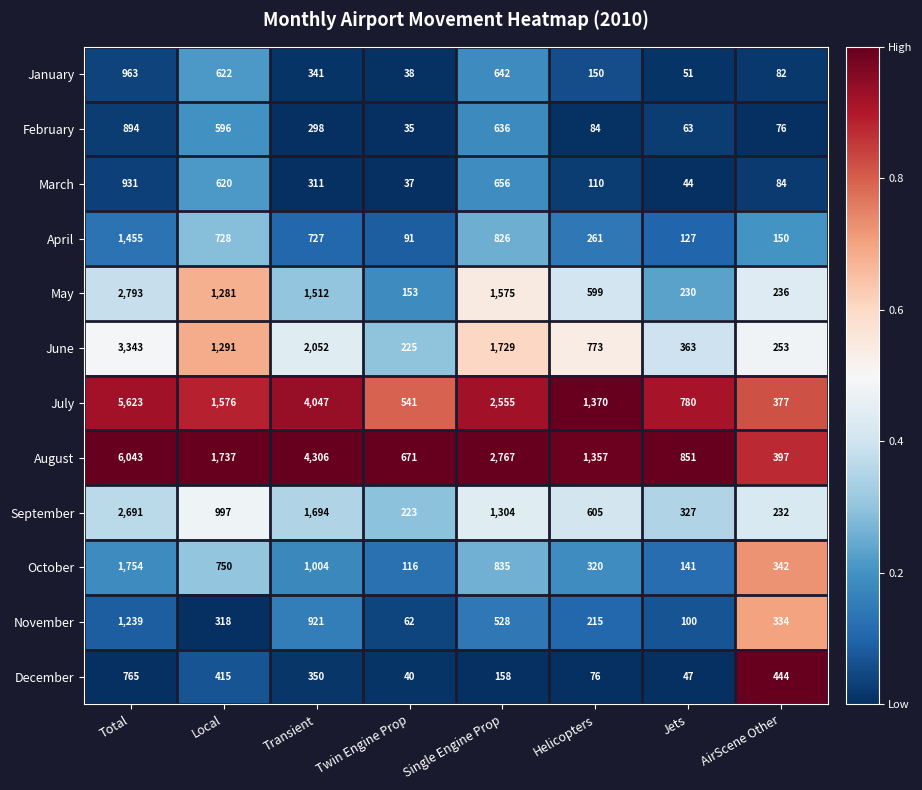

The value of April at AirScene Other is 150. True or false?

True